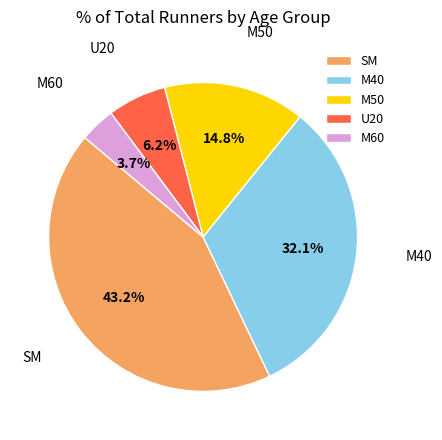

To the nearest percent, what percentage of the pie is M50?

15%